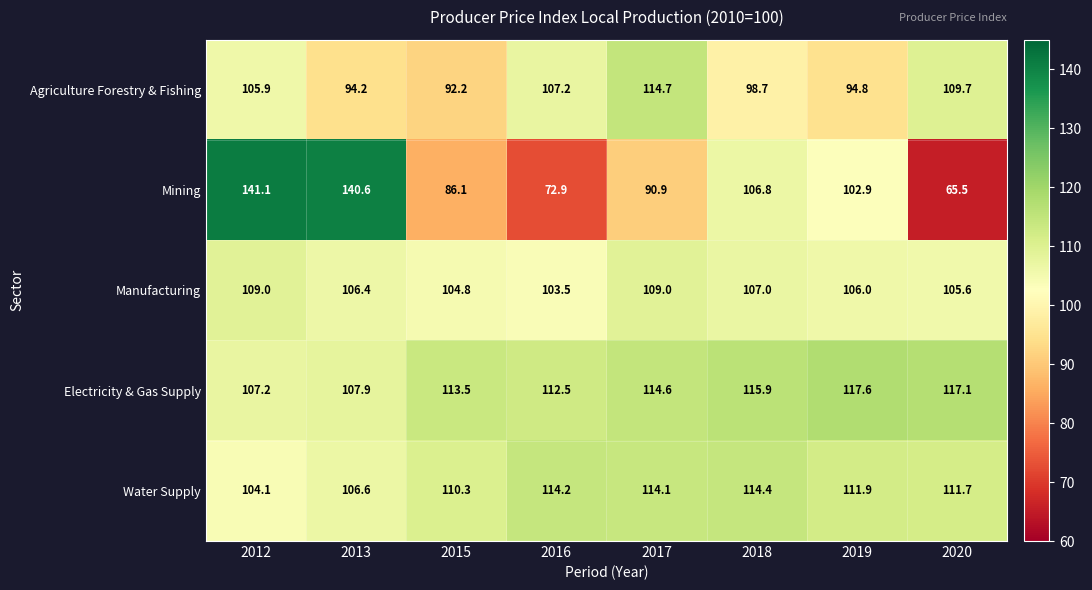

Which category has the highest value in the Water Supply series?

2018